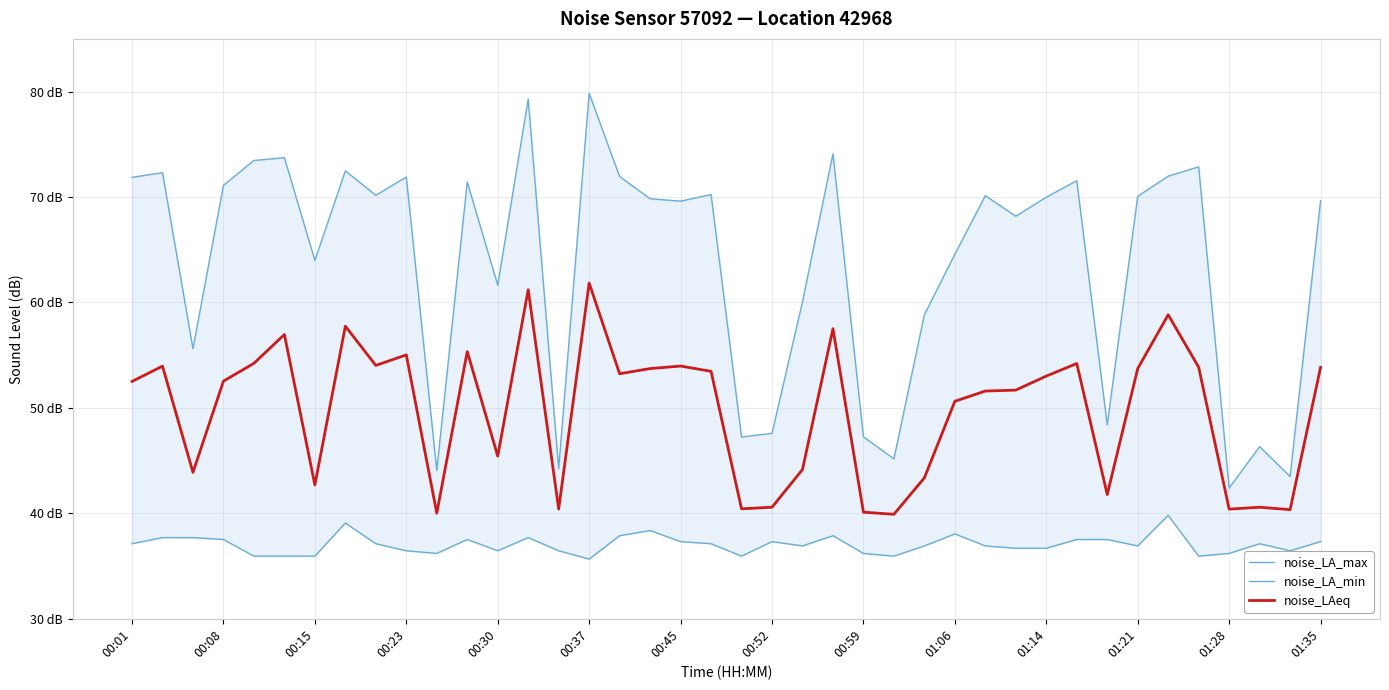

What is the lowest value of the noise_LA_min series?

35.7